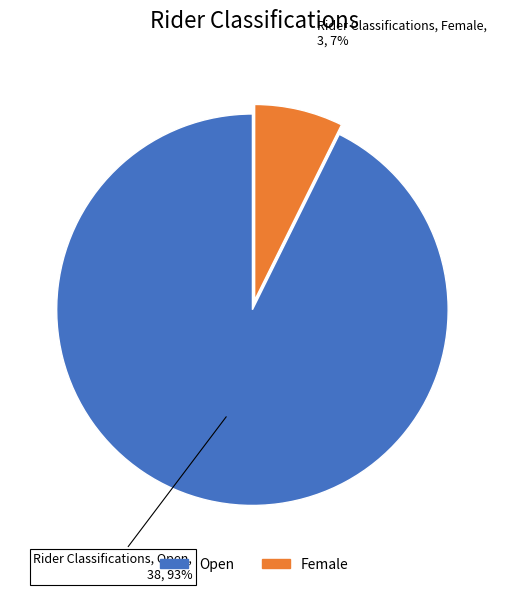

To the nearest percent, what percentage of the pie is Female?

7%